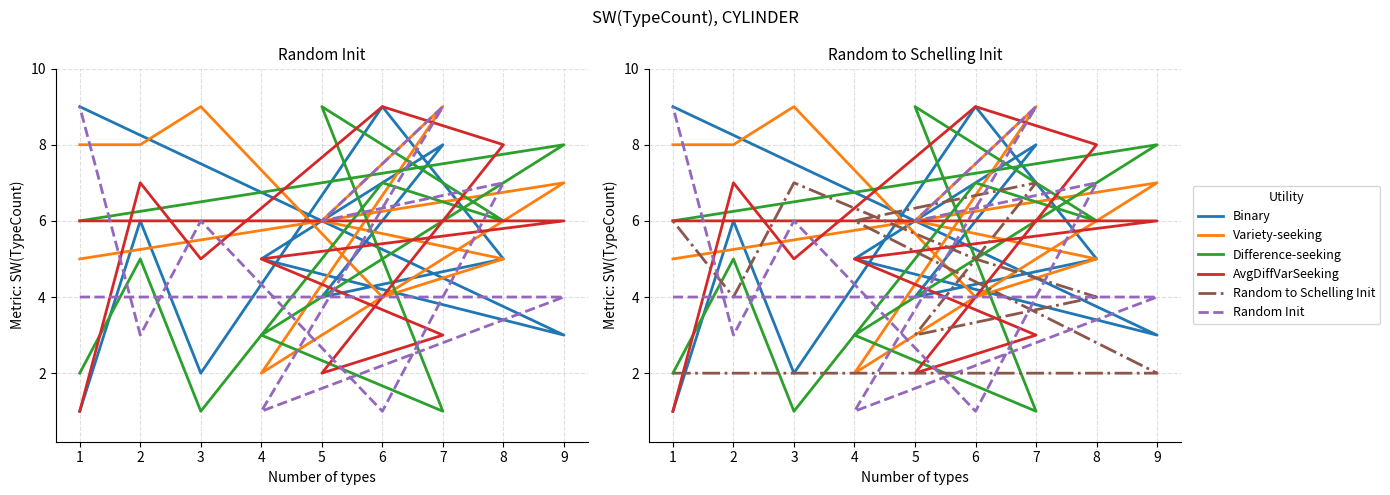

What is the value of the Variety-seeking point at the 6th from the left?

5